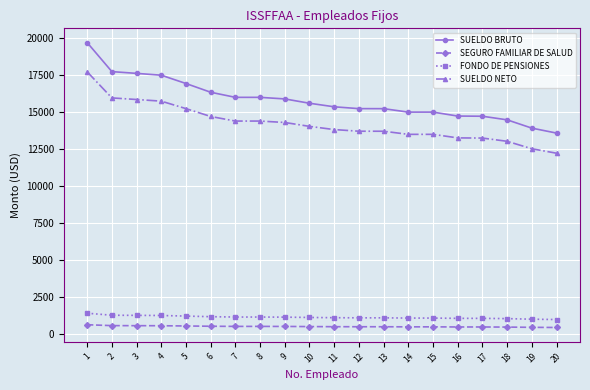

What is the total value across all series at 6?

32690.3